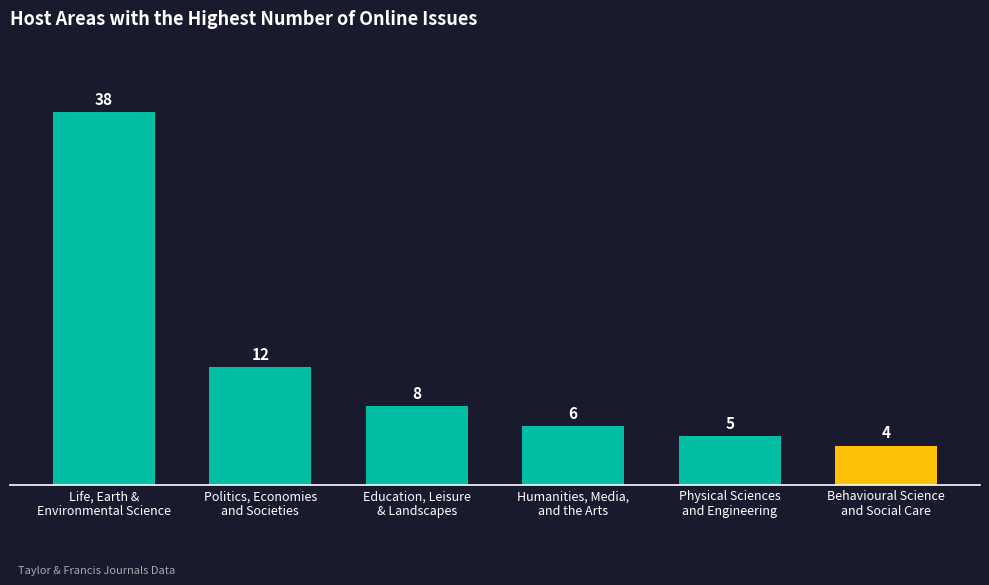

Count the number of data series in this chart.

1